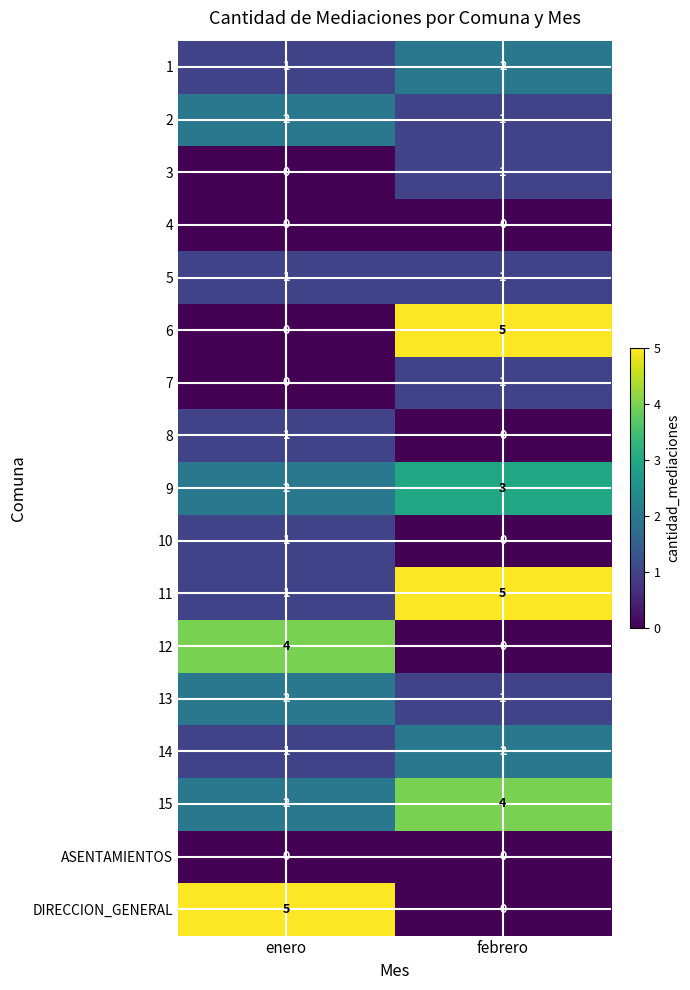

What is the difference between the highest and lowest values at febrero?

5